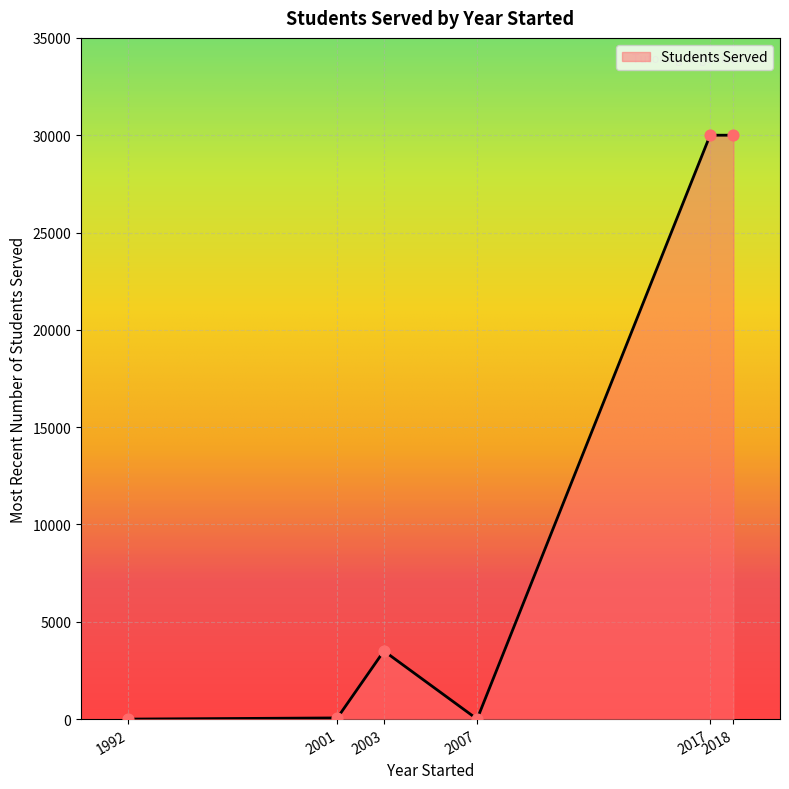

True or false: the data has more than 0 interior local peaks.

True